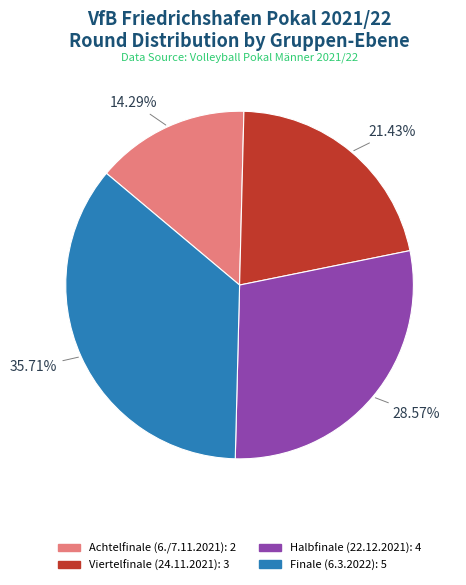

What percentage do Achtelfinale (6./7.11.2021) and Halbfinale (22.12.2021) together represent?

42.9%